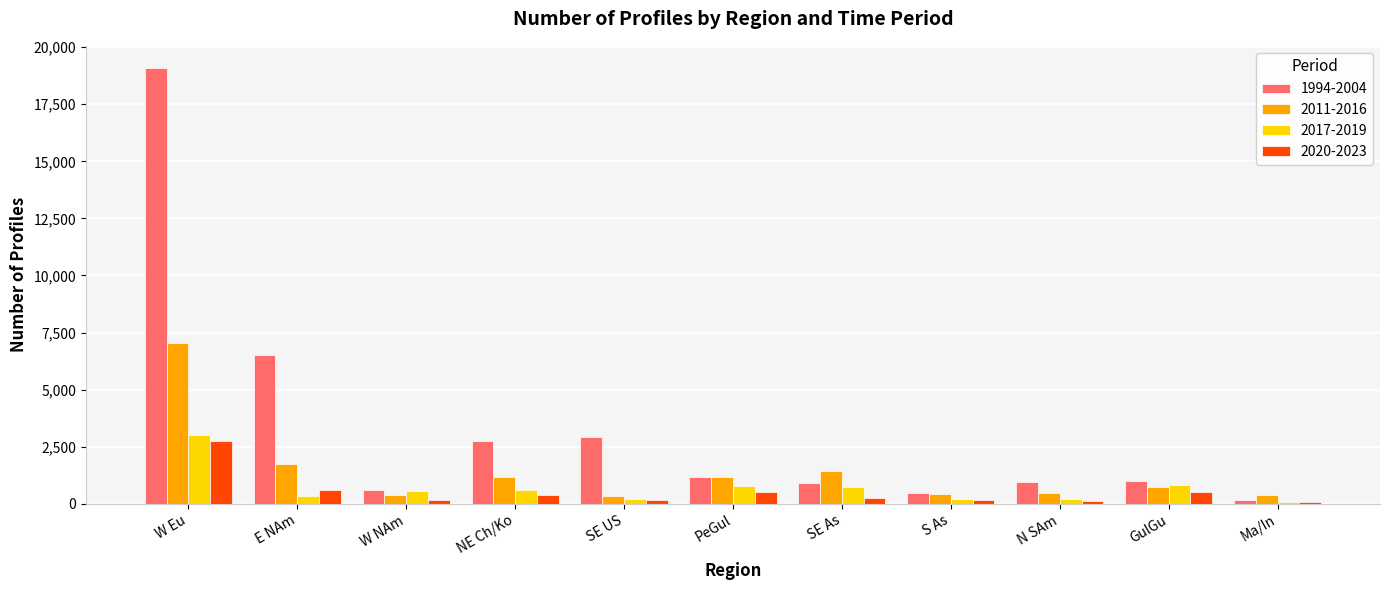

Which series has the largest total across all categories?

1994-2004